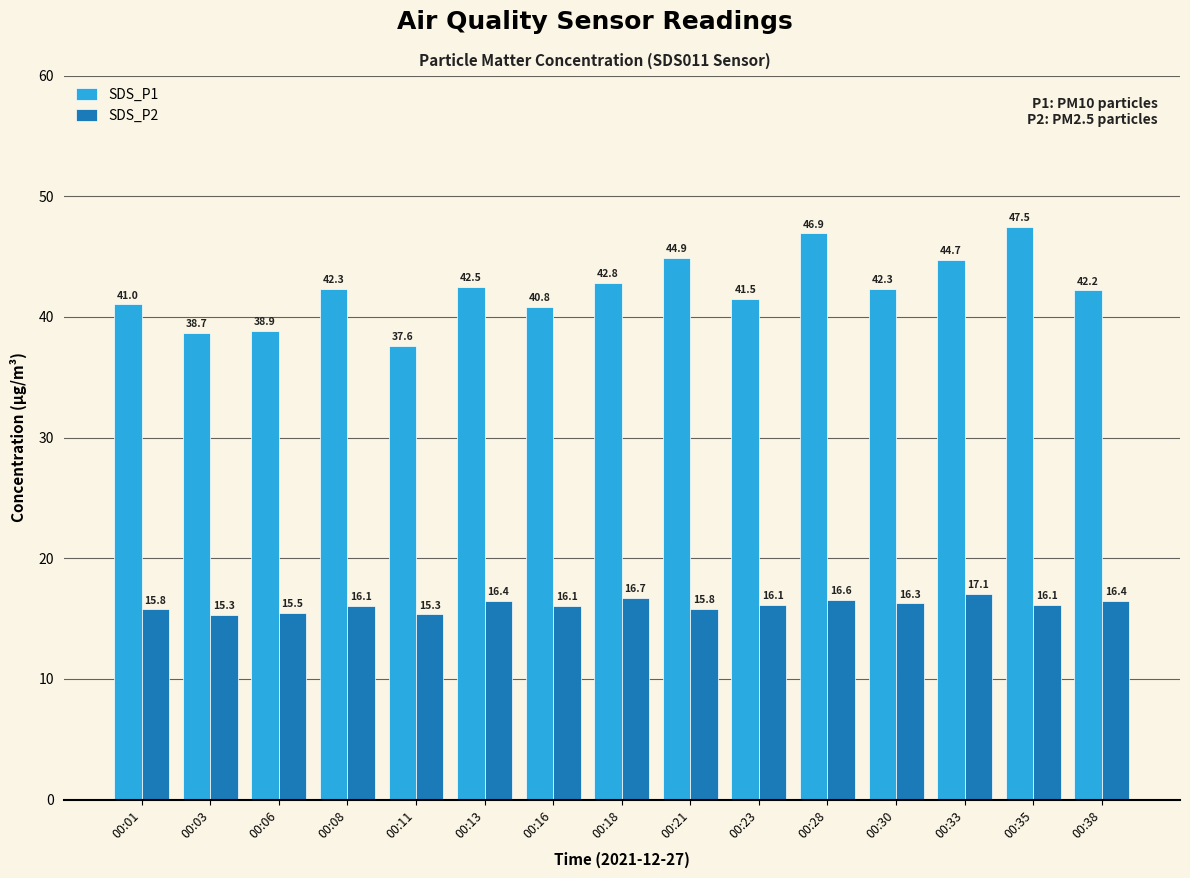

Does the chart contain stacked bars?

No